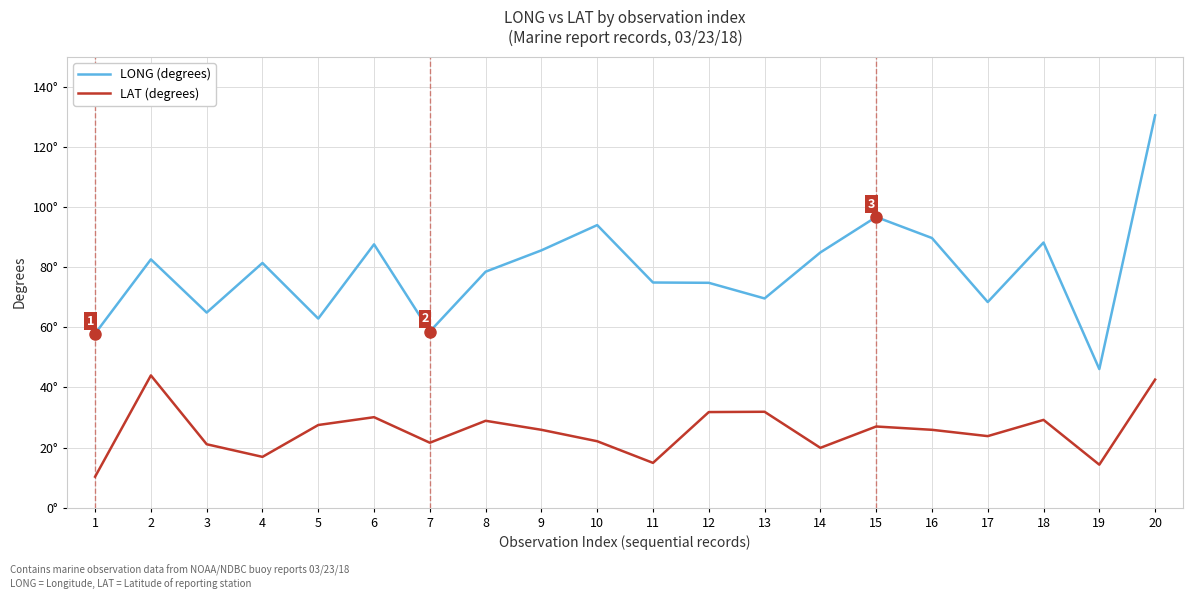

True or false: LAT (degrees) and LONG (degrees) intersect in this chart.

False